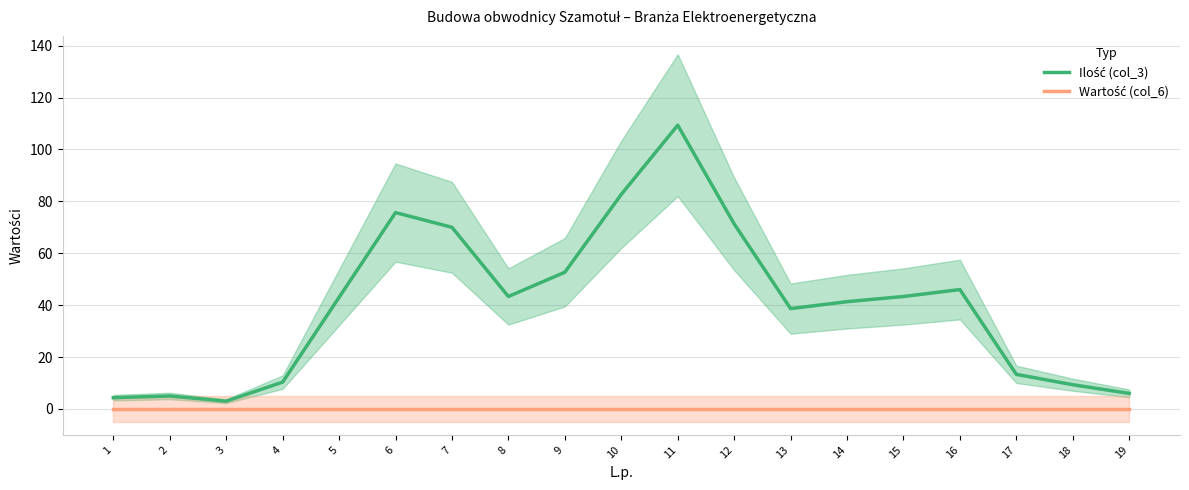

Which series has the largest total across all categories?

Ilość (col_3)